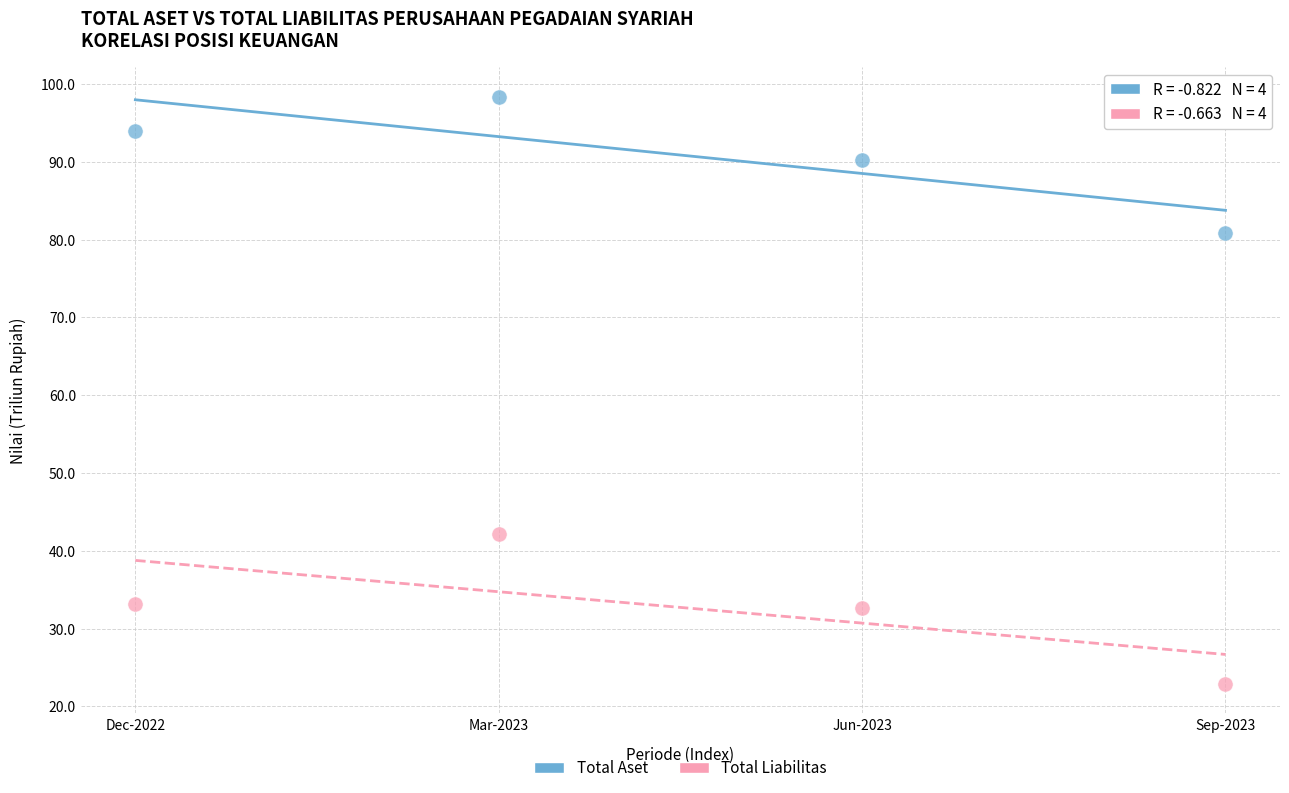

In the Total Aset series, what Y value is closest to 89?

90.2